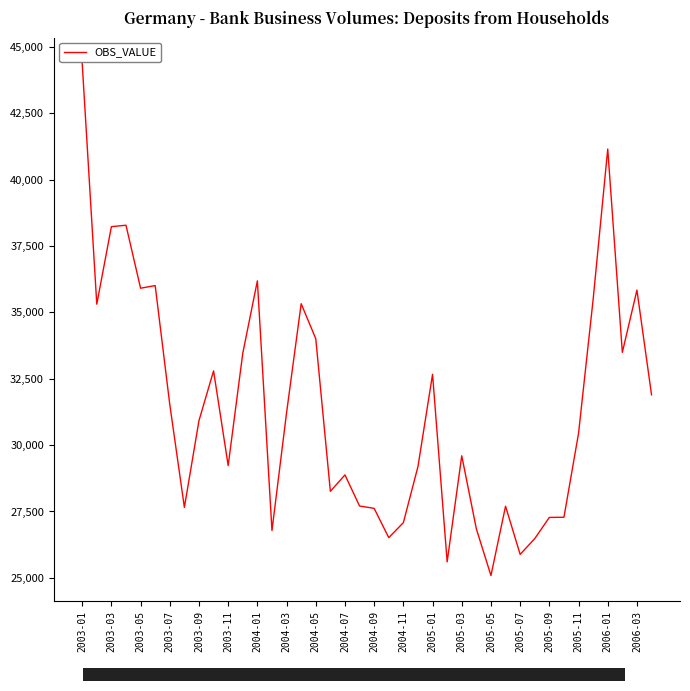

What is the difference between the maximum and minimum values?

19295